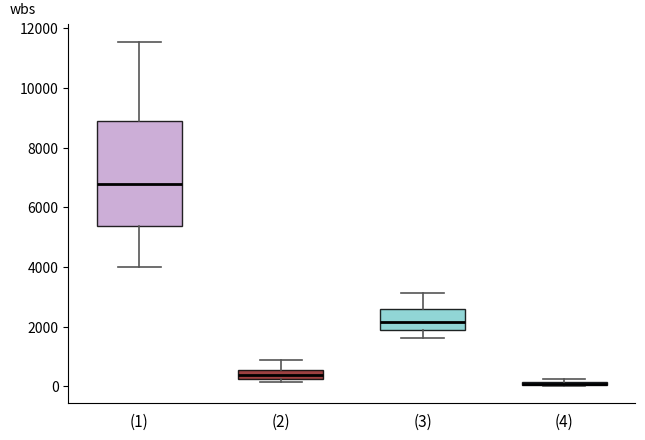

Where is the lower edge of the box for (2) on the y-axis? The values are not printed on the chart, so give them approximately, as read against the axis.

200